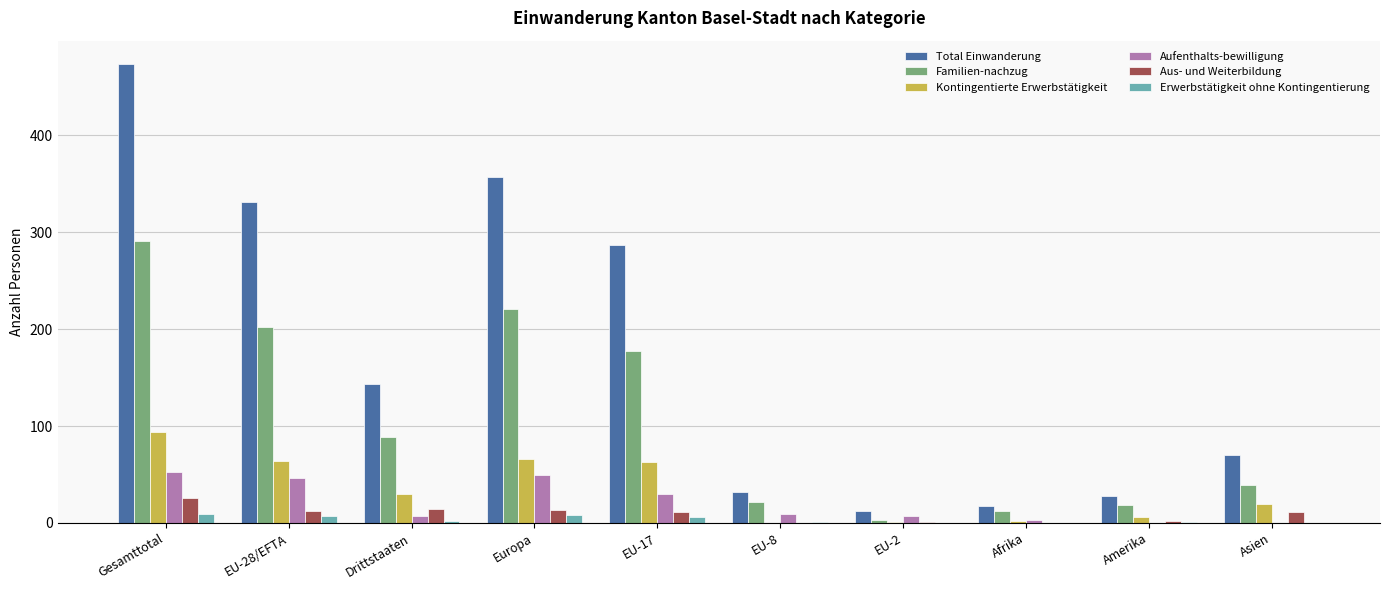

What is the sum of all Erwerbstätigkeit ohne Kontingentierung values?

34